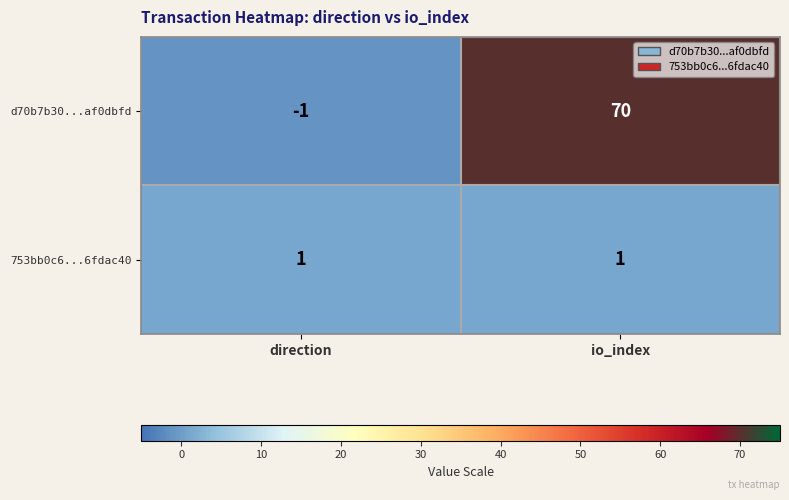

What is the sum of all d70b7b30...af0dbfd values?

69